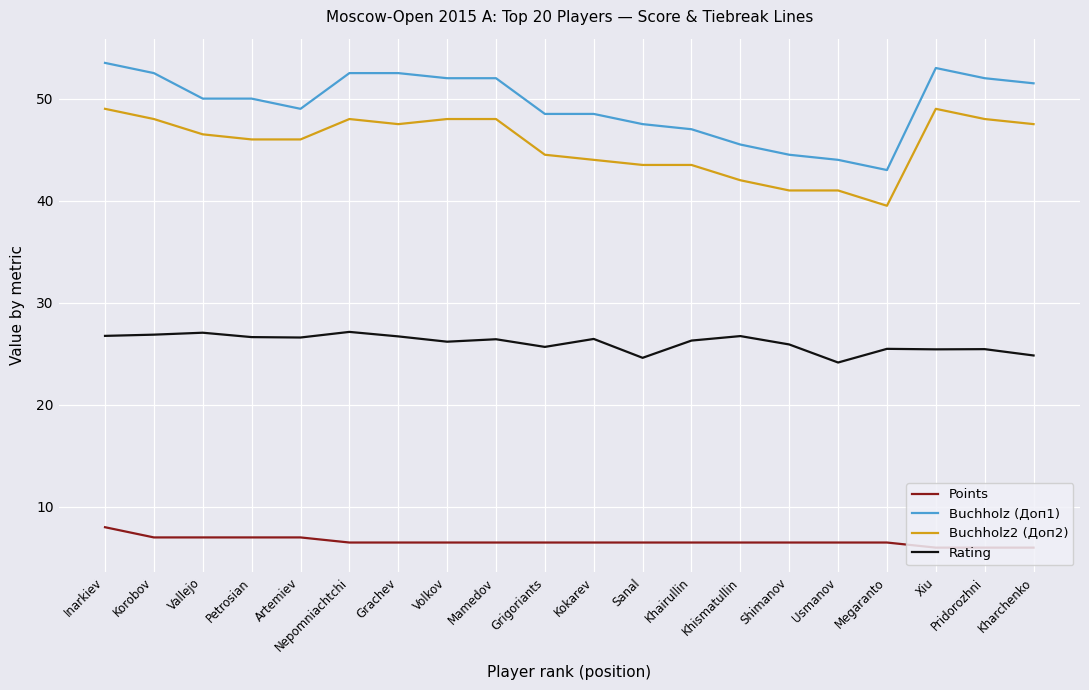

Read the Points value at Kokarev.

6.5